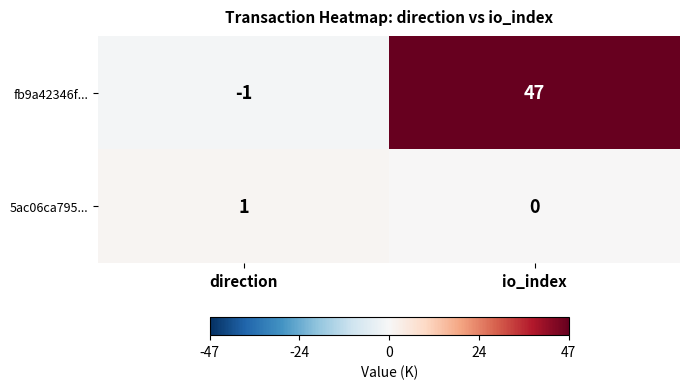

Which series has the widest spread of values?

fb9a42346f...